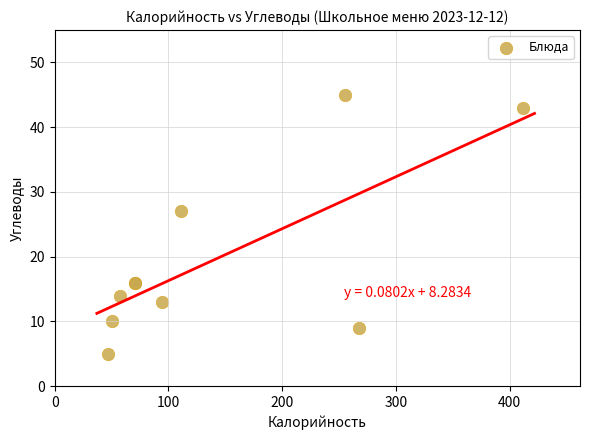

What Y value in the scatter plot is closest to 25?

27